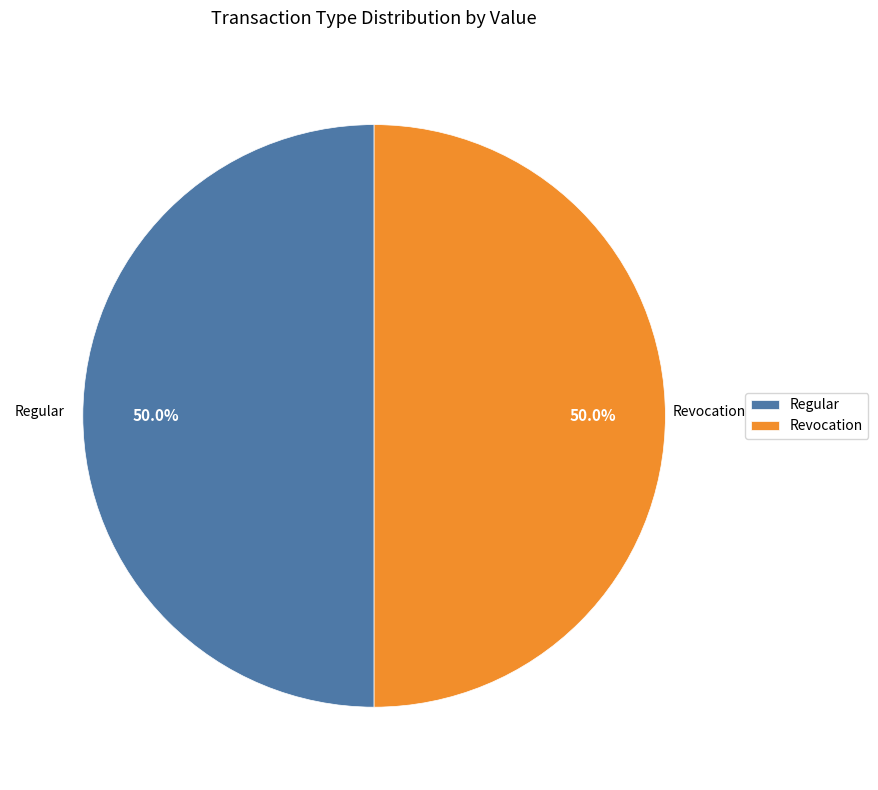

What percentage is NOT represented by Revocation?

50.0%